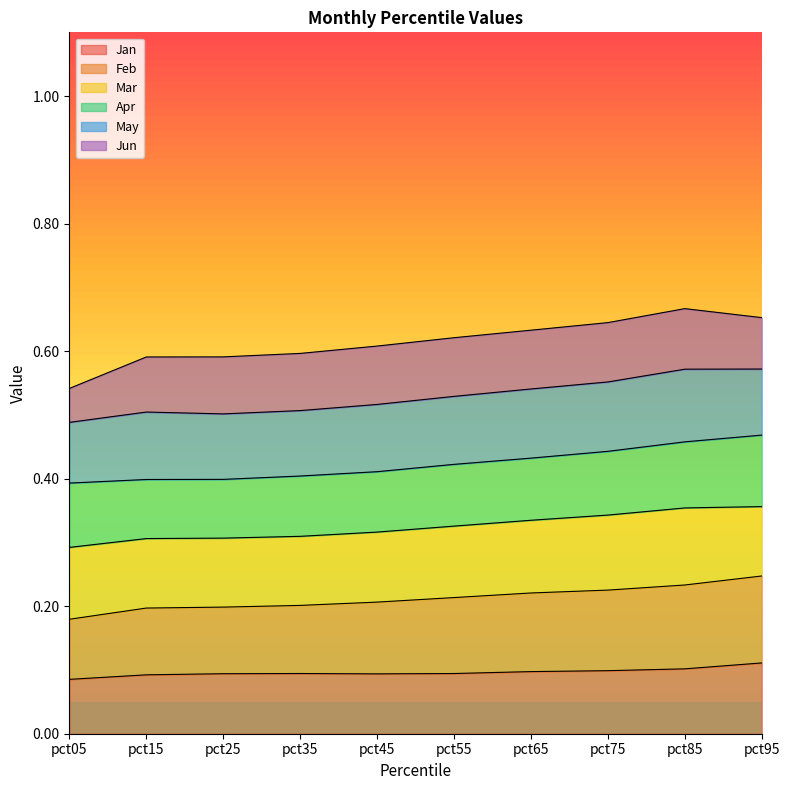

Which series has the largest total across all categories?

Feb